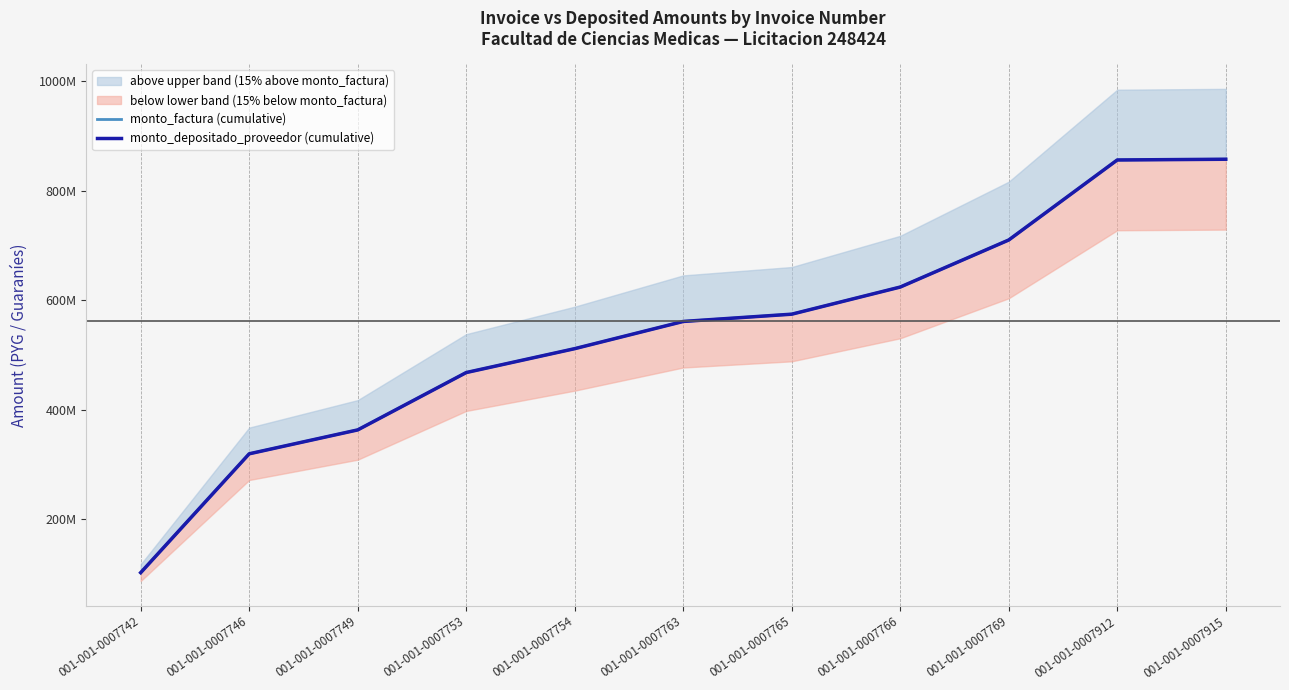

Reading left to right, transcribe all the data shown in this chart.

monto_factura (cumulative): 001-001-0007742=102043720	001-001-0007746=319232160	001-001-0007749=362902160	001-001-0007753=467710160	001-001-0007754=511380160	001-001-0007763=561086690	001-001-0007765=574374085	001-001-0007766=623963075	001-001-0007769=709953925	001-001-0007912=856174285	001-001-0007915=857512490
monto_depositado_proveedor (cumulative): 001-001-0007742=102043720	001-001-0007746=319232160	001-001-0007749=362902160	001-001-0007753=467710160	001-001-0007754=511380160	001-001-0007763=561086690	001-001-0007765=574374085	001-001-0007766=623963075	001-001-0007769=709953925	001-001-0007912=856174285	001-001-0007915=857512490